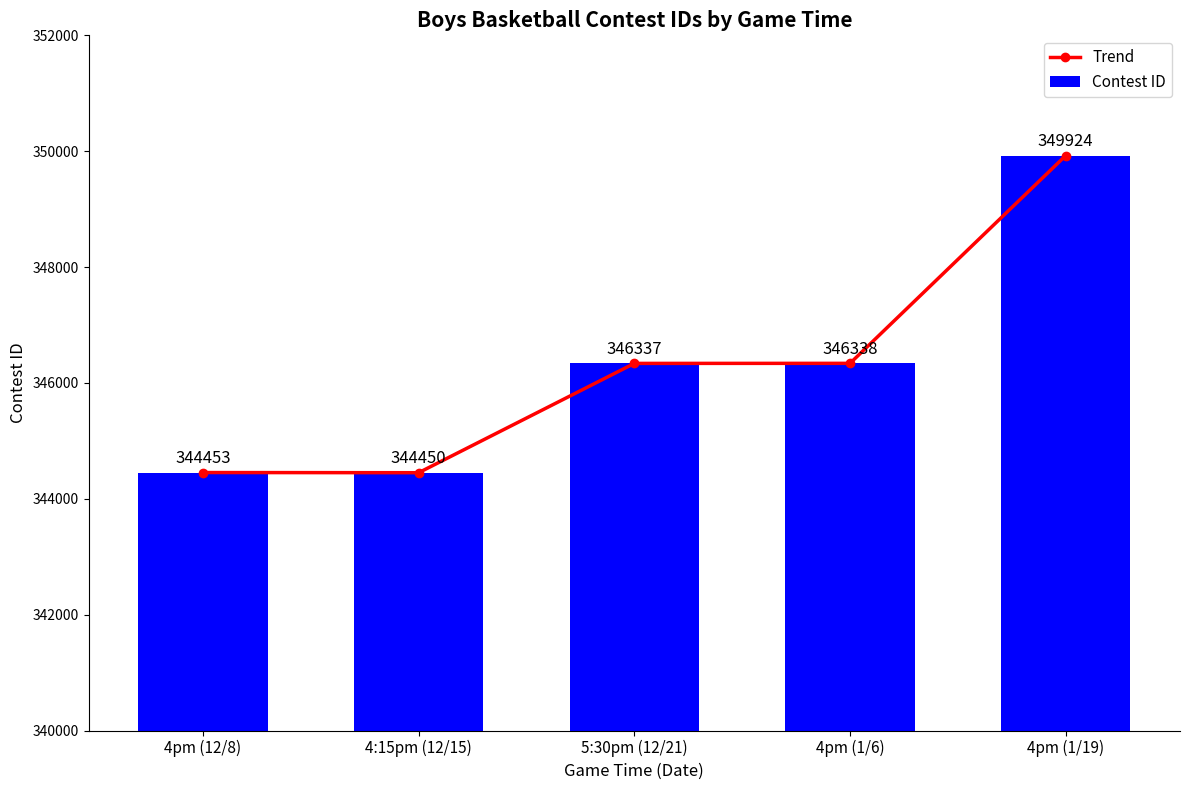

Count the number of data series in this chart.

2